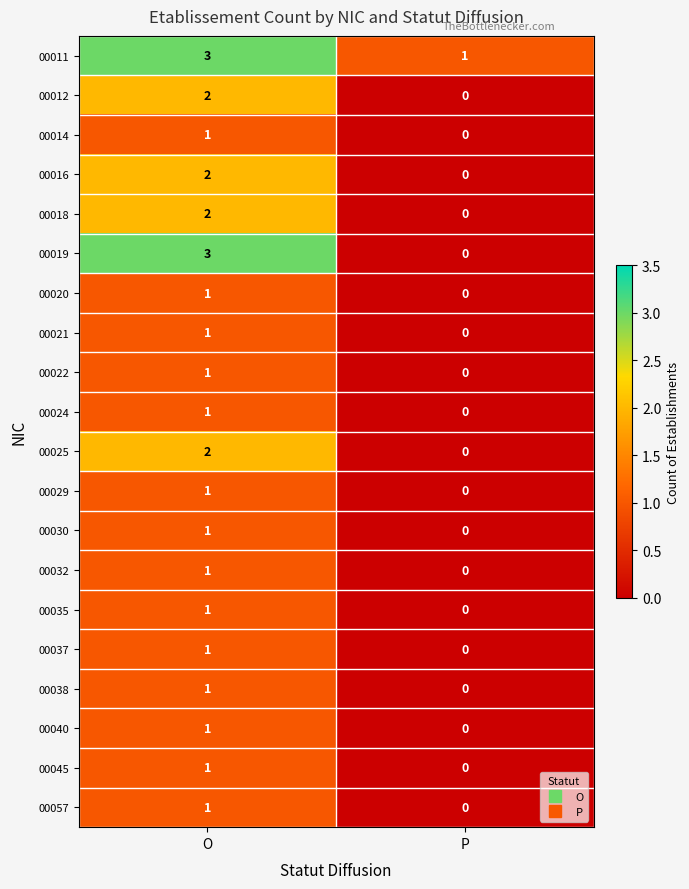

Which series has the largest total across all categories?

00011